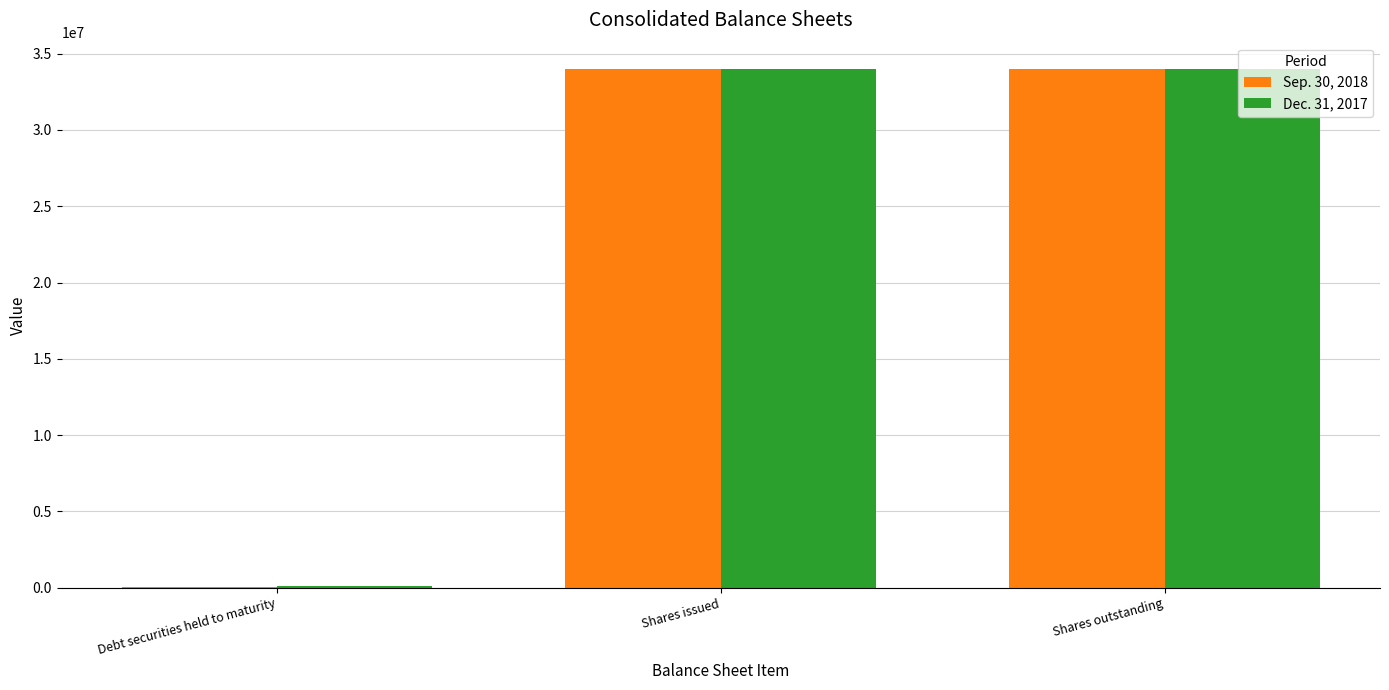

Reading left to right, extract all data points from this chart.

Sep. 30, 2018: 72148	34014319	34014319
Dec. 31, 2017: 86452	33972977	33972977